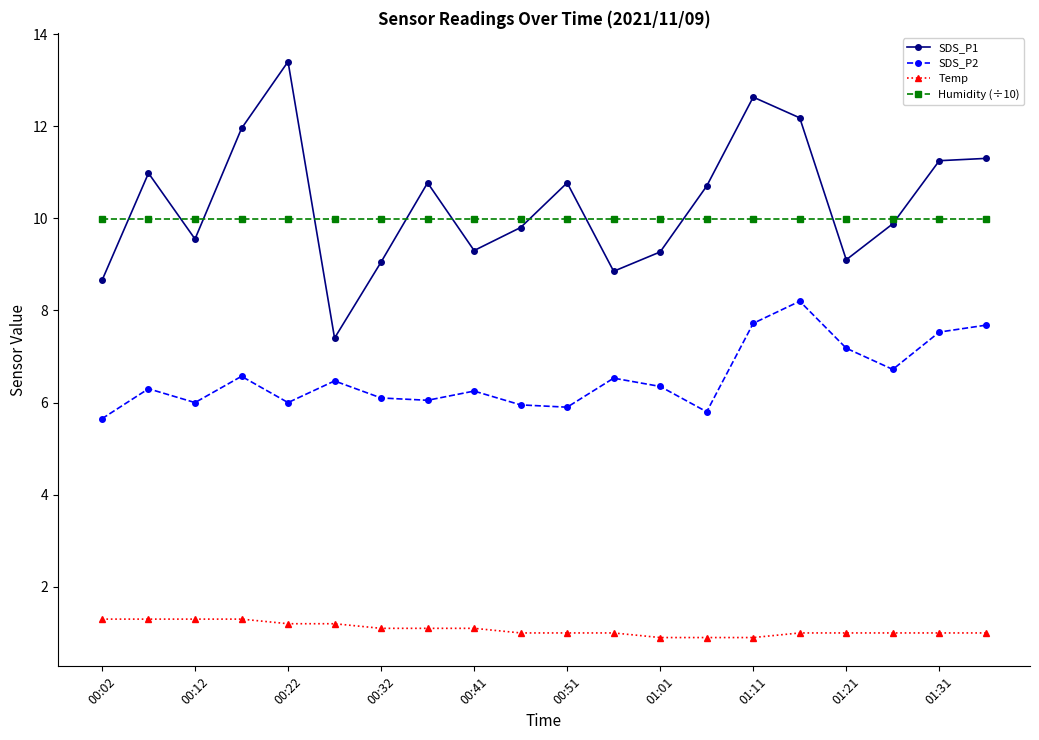

True or false: SDS_P2 and SDS_P1 intersect in this chart.

False